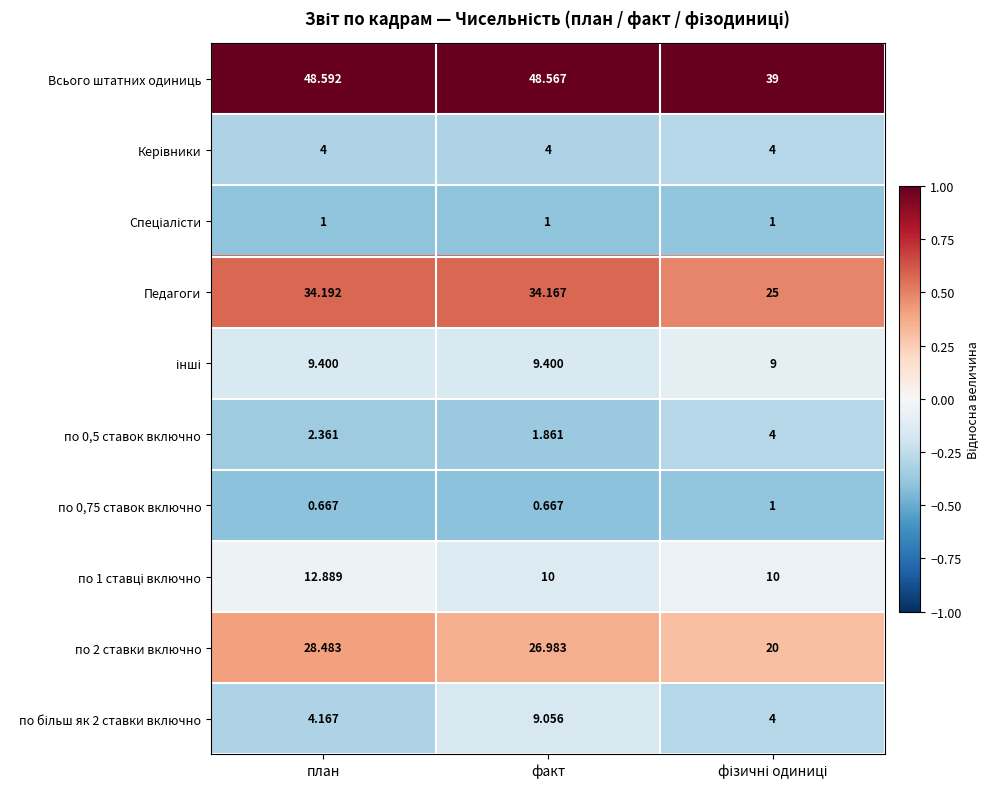

At which category is the sum across all series the highest?

план